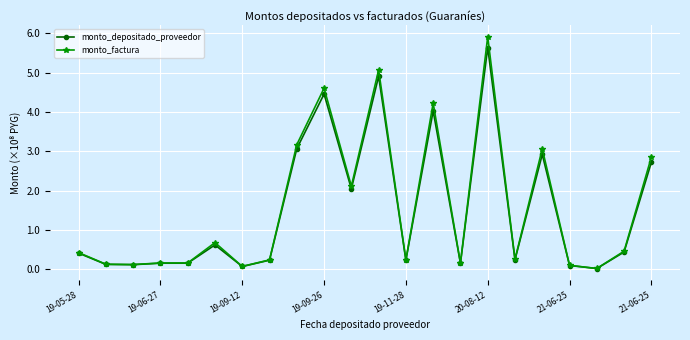

What is the highest value of the monto_depositado_proveedor series?

5.6